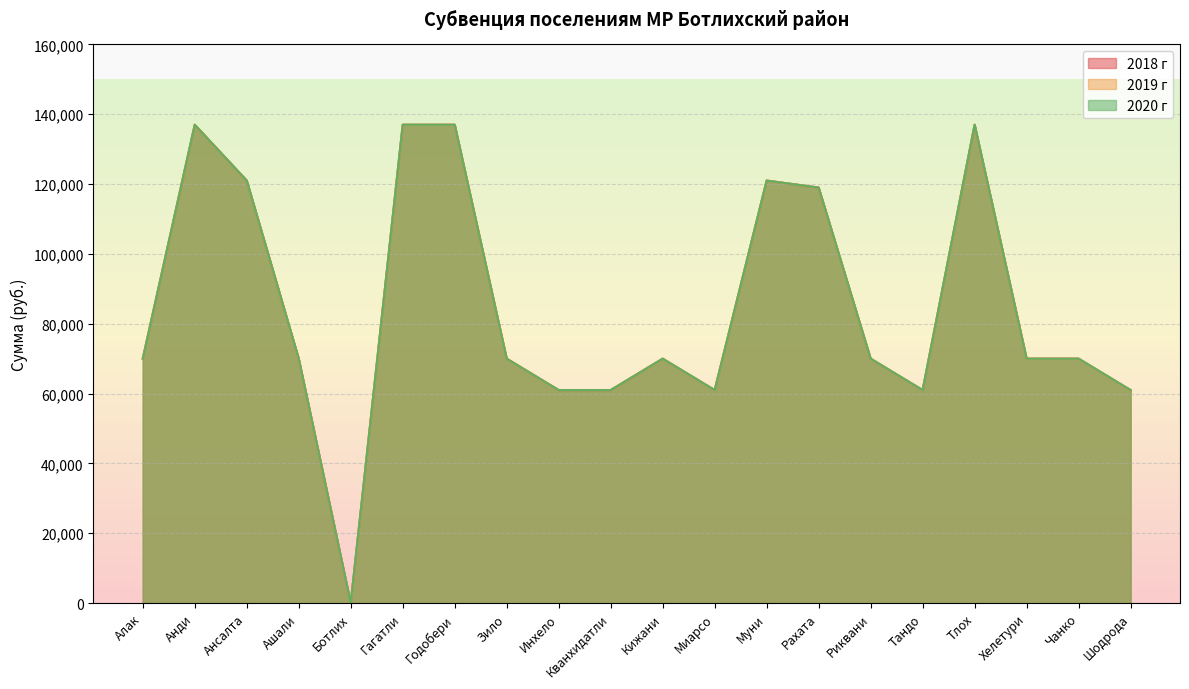

How many interior local valleys does the 2020 г series have?

3